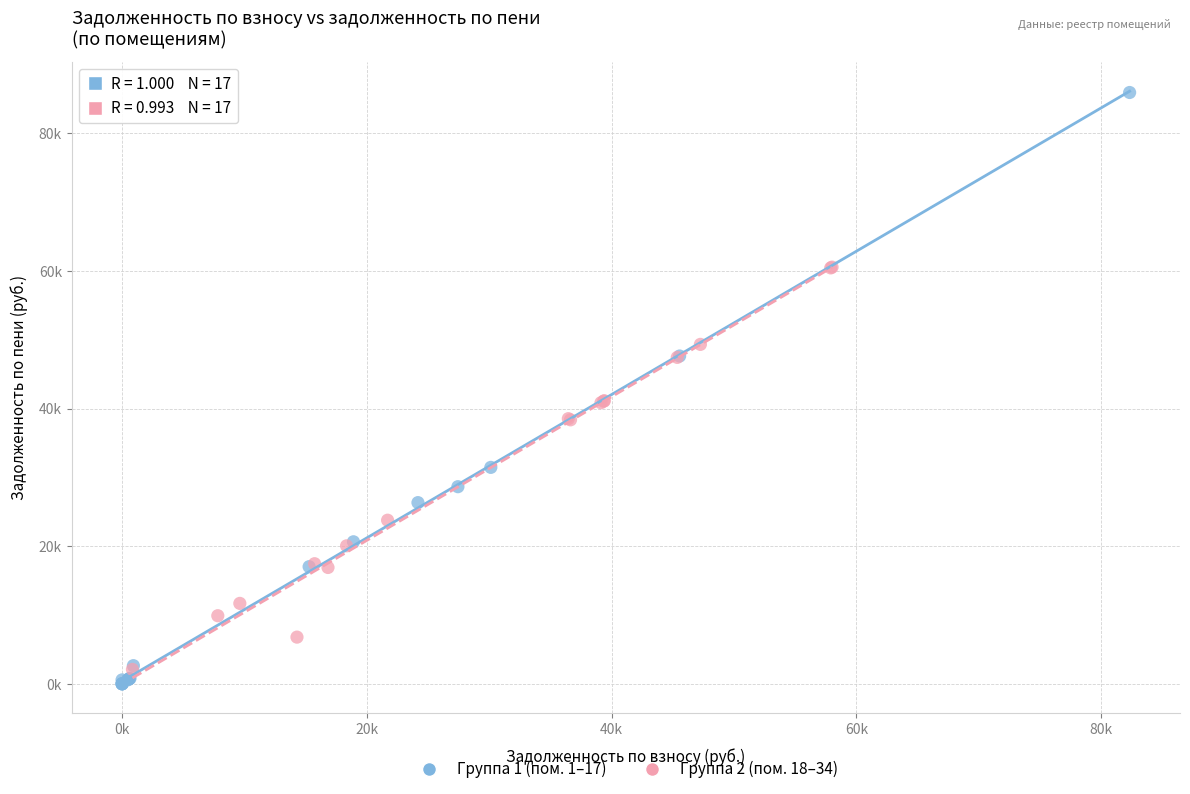

What are all the series names shown in the legend?

Группа 1 (пом. 1–17), Группа 2 (пом. 18–34)